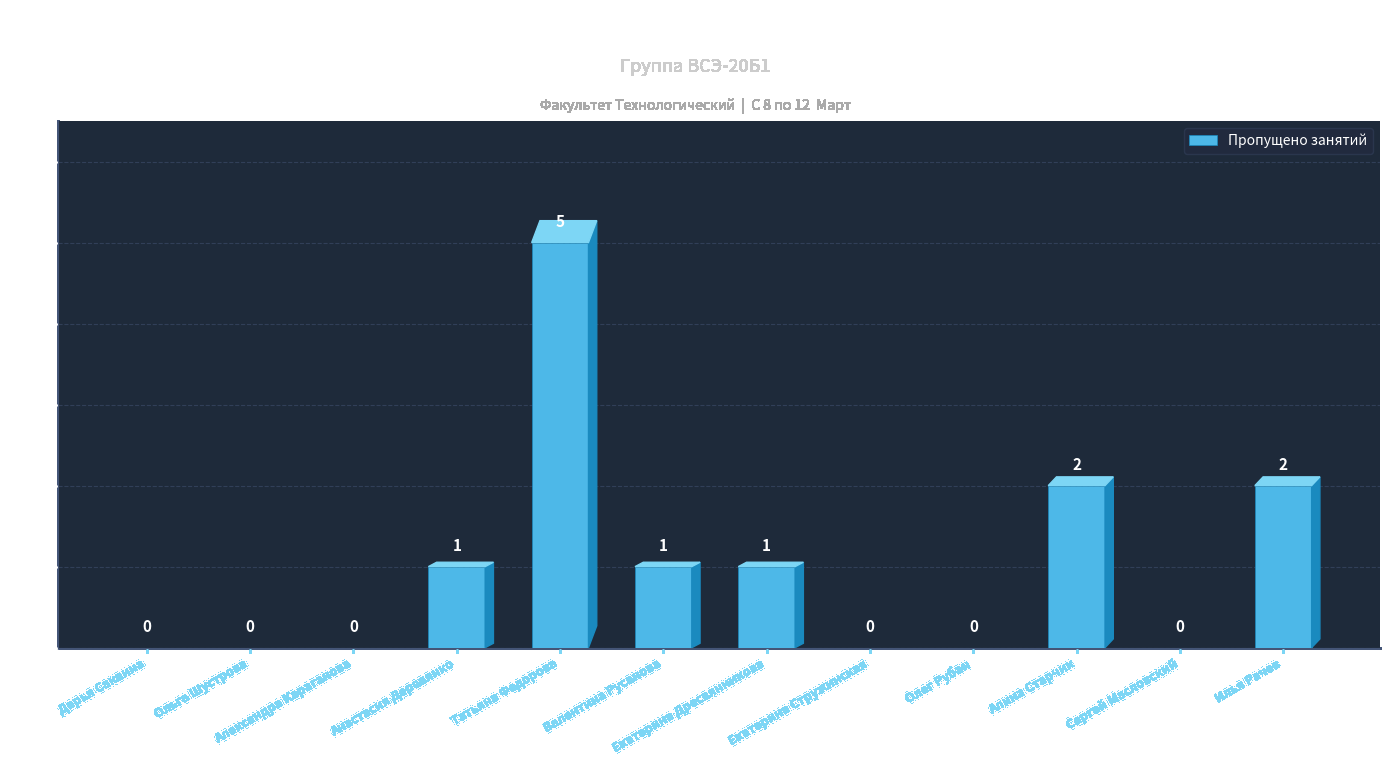

The chart shows a value of 2 at Ольга Шустрова. True or false?

False